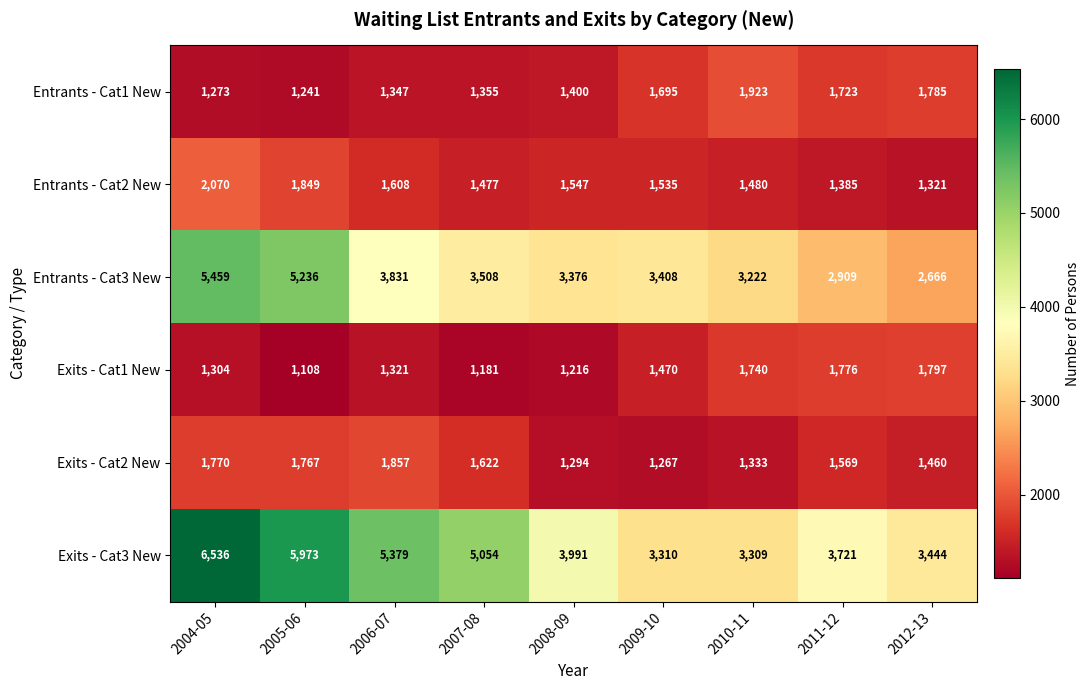

What is the minimum value shown in the chart?

1108